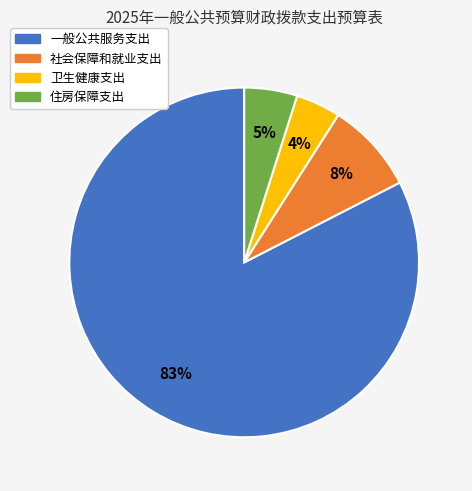

Is it true that 一般公共服务支出 is 76% of the pie?

False